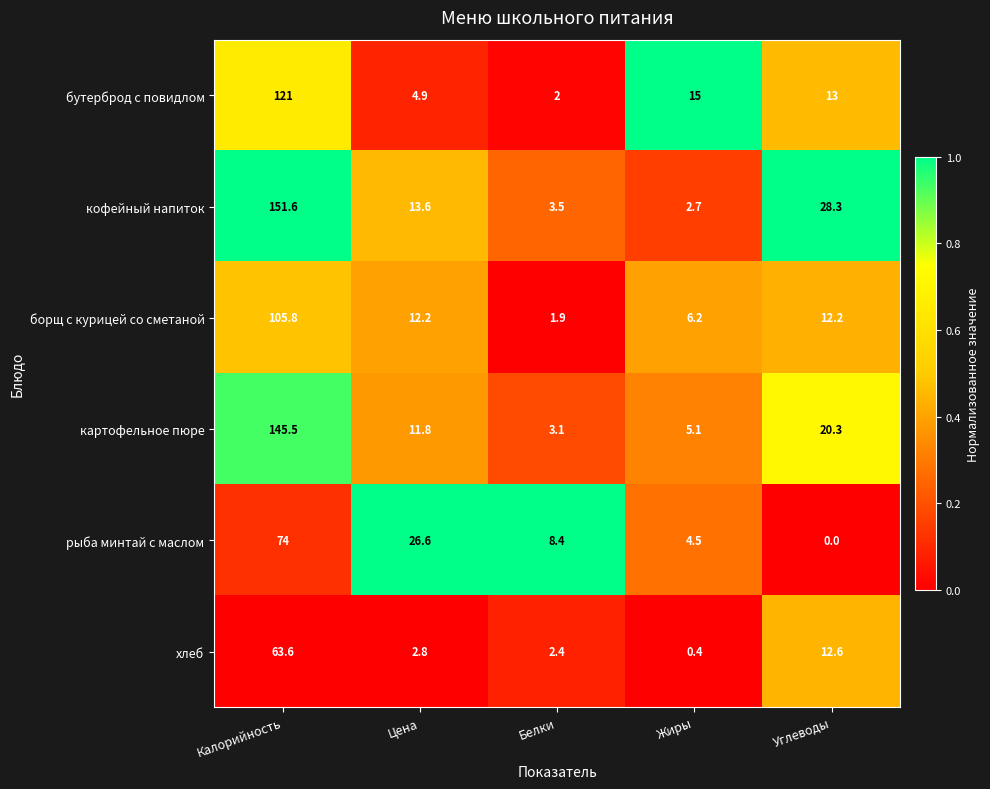

What is the difference between the highest and lowest values at Цена?

23.8